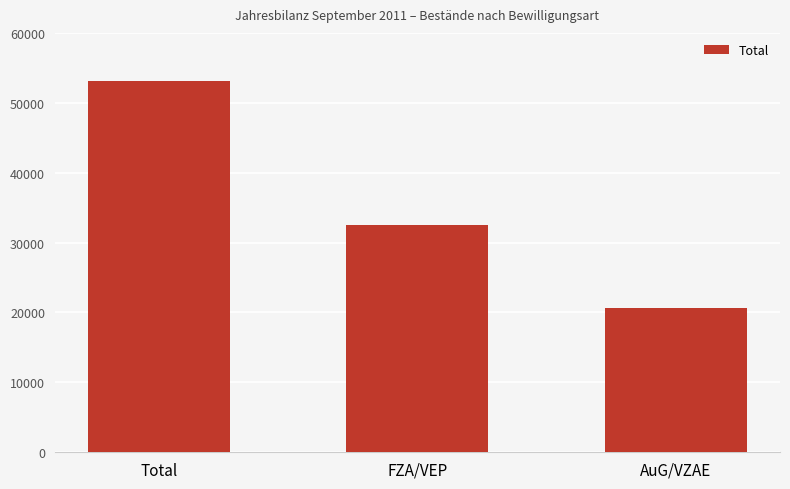

How many values are between 20586 and 53073?

3